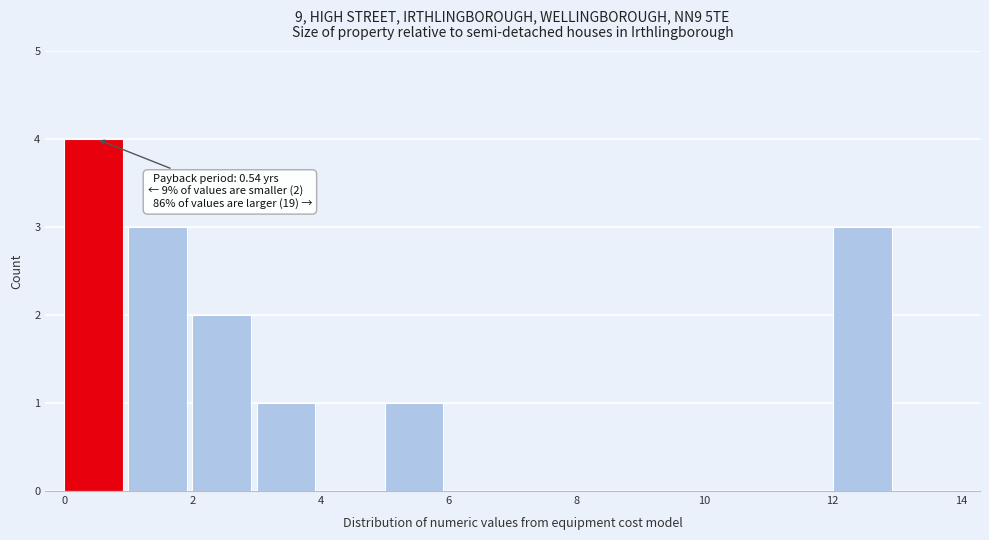

Which range on the x-axis has the tallest bar?

0 to 1